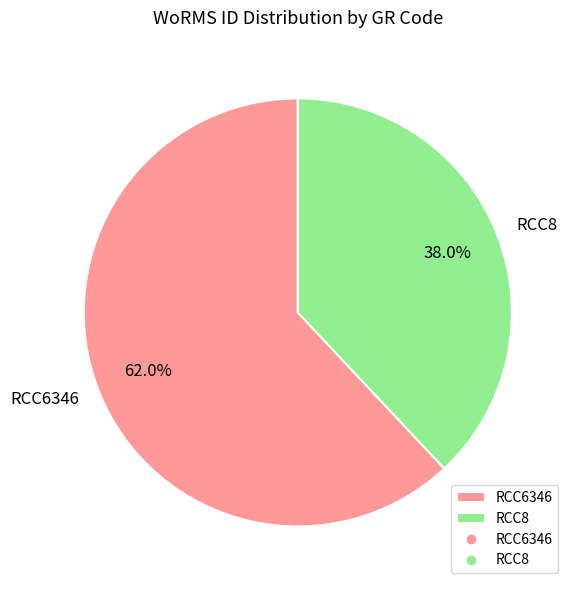

To the nearest percent, what portion does RCC8 represent?

38%